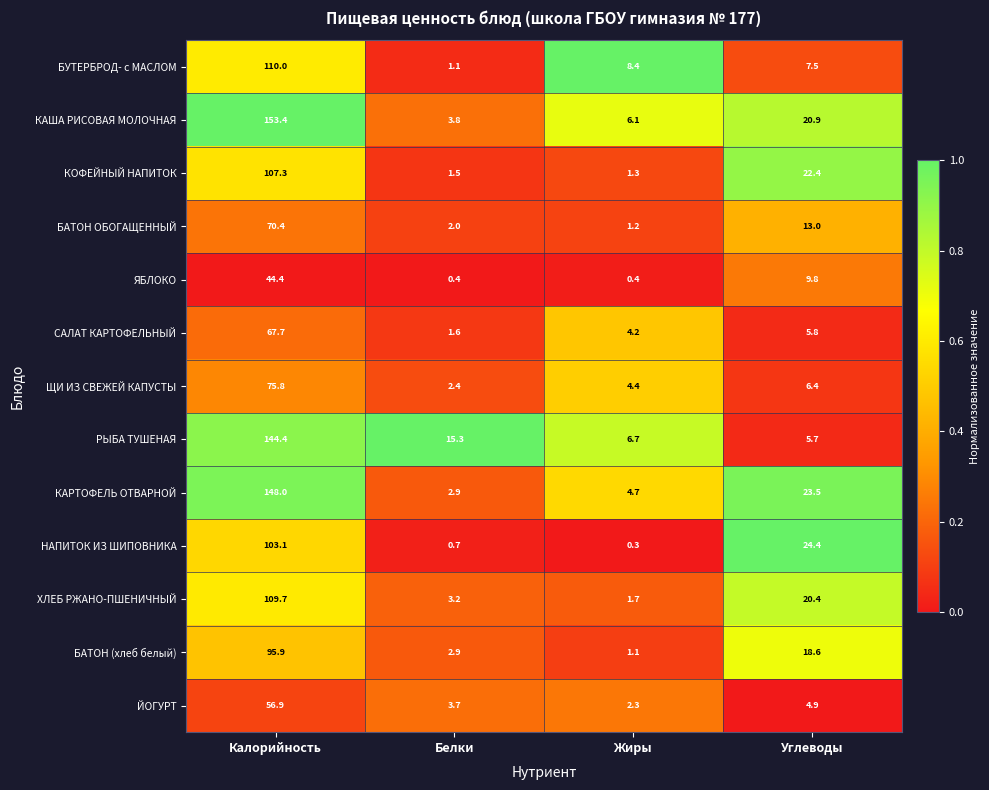

Rank the series at Калорийность from highest to lowest value.

КАША РИСОВАЯ МОЛОЧНАЯ, КАРТОФЕЛЬ ОТВАРНОЙ, РЫБА ТУШЕНАЯ, БУТЕРБРОД- с МАСЛОМ, ХЛЕБ РЖАНО-ПШЕНИЧНЫЙ, КОФЕЙНЫЙ НАПИТОК, НАПИТОК ИЗ ШИПОВНИКА, БАТОН (хлеб белый), ЩИ ИЗ СВЕЖЕЙ КАПУСТЫ, БАТОН ОБОГАЩЕННЫЙ, САЛАТ КАРТОФЕЛЬНЫЙ, ЙОГУРТ, ЯБЛОКО